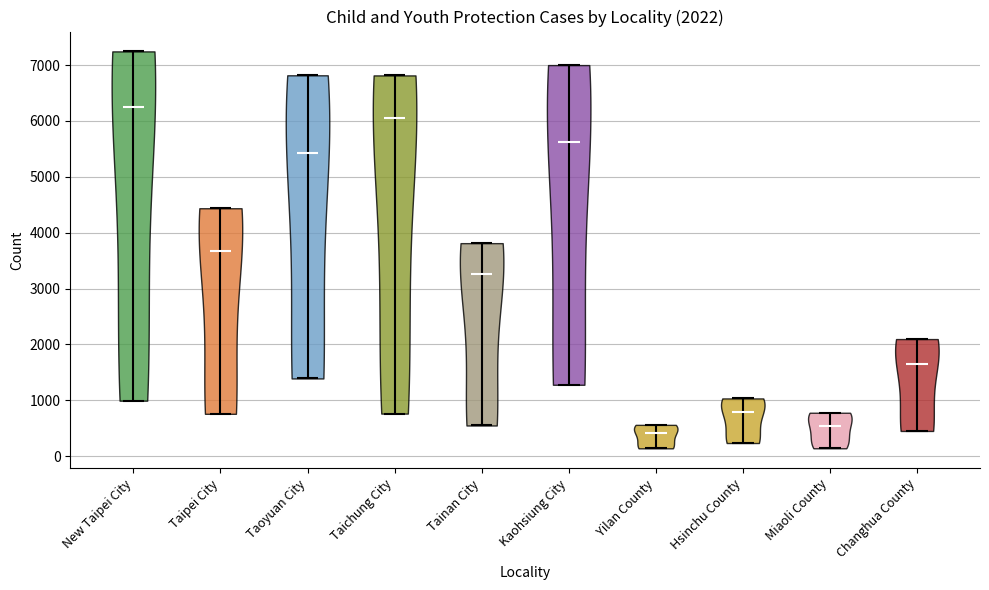

Which violin has the lowest median line?

Yilan County